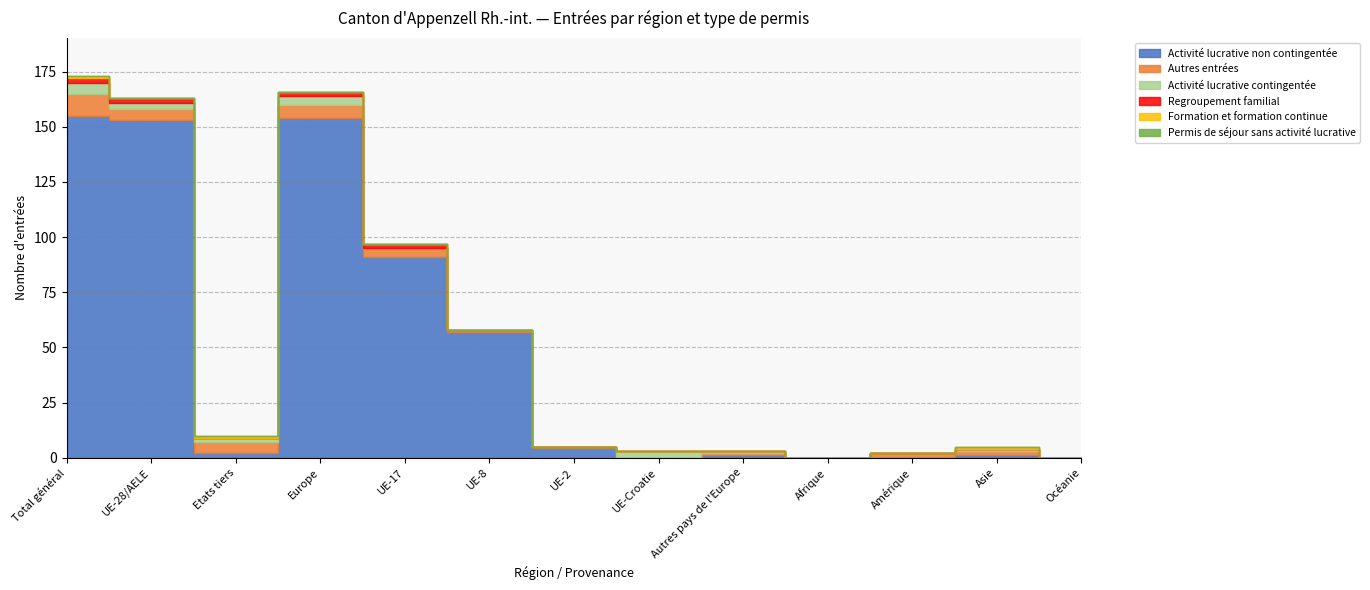

At which category is the sum across all series the highest?

Total général